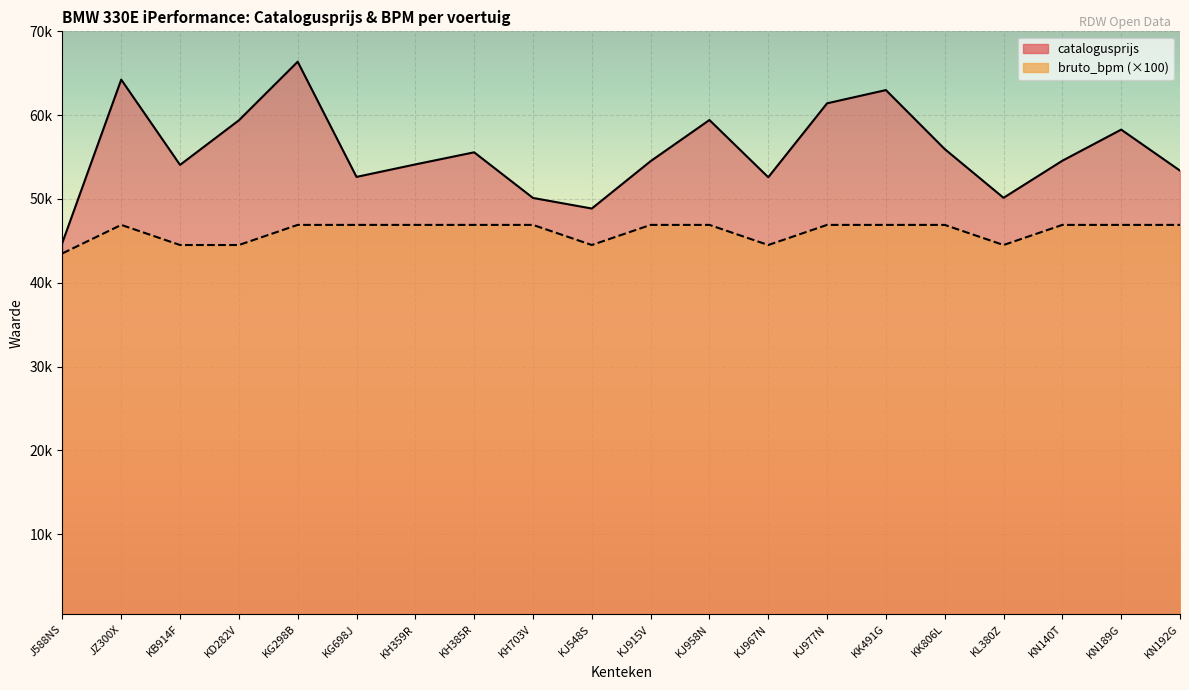

Reading right to left, what are all the values shown in this chart?

catalogusprijs: 53378	58271	54558	50134	55947	62990	61410	52587	59416	54507	48853	50118	55563	54119	52628	66372	59381	54062	64239	44787
bruto_bpm: 46900	46900	46900	44500	46900	46900	46900	44500	46900	46900	44500	46900	46900	46900	46900	46900	44500	44500	46900	43500